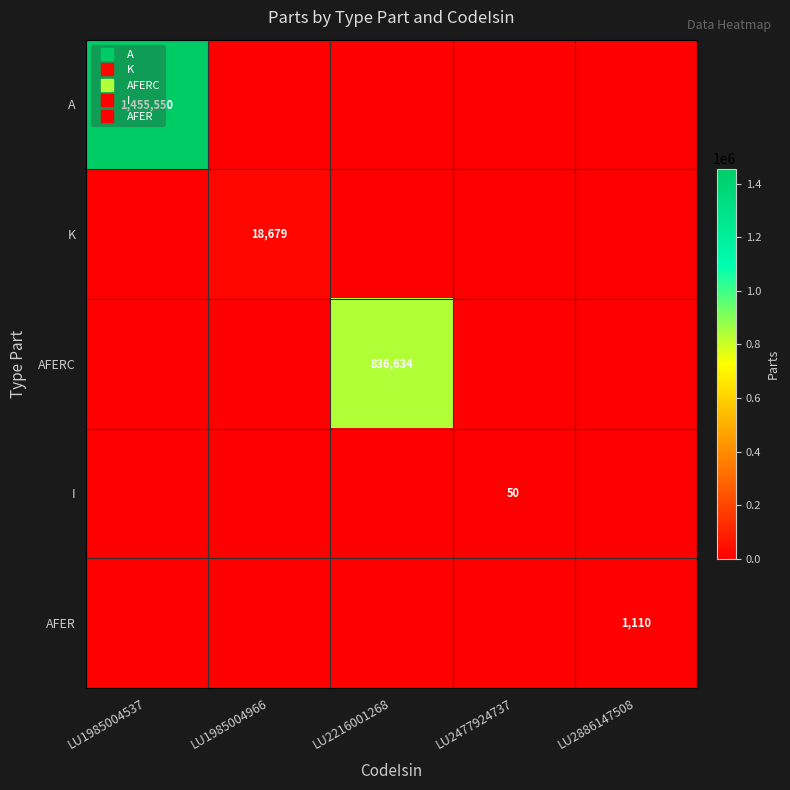

Rank the categories by AFERC value from lowest to highest.

LU1985004537, LU1985004966, LU2477924737, LU2886147508, LU2216001268